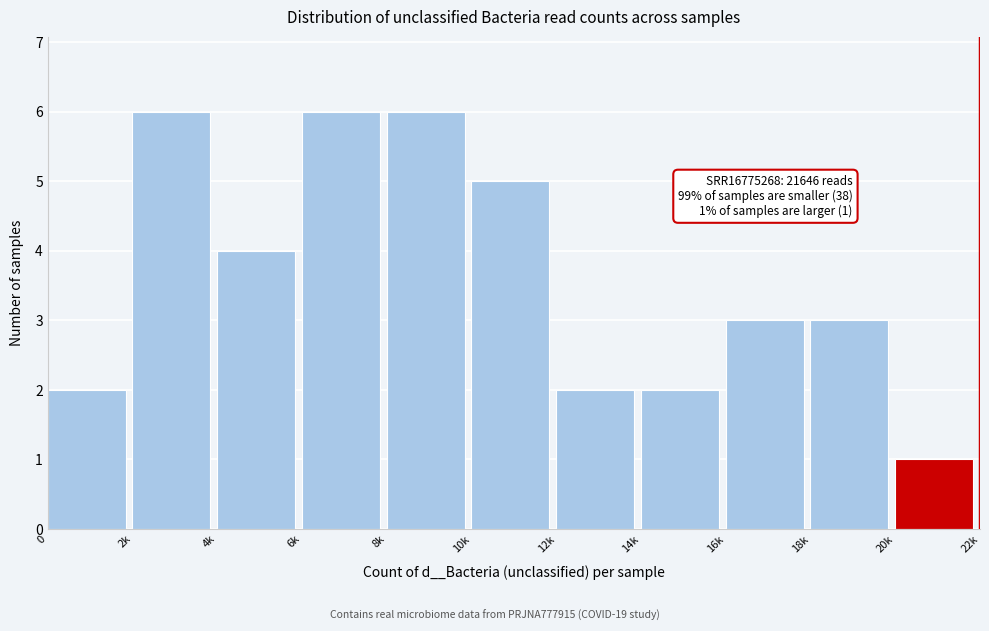

Reading left to right, transcribe all the data shown in this chart.

0=2	2k=6	4k=4	6k=6	8k=6	10k=5	12k=2	14k=2	16k=3	18k=3	20k=1